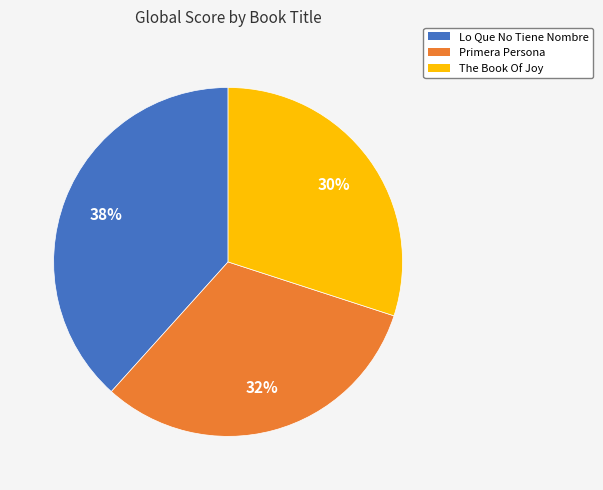

Does Lo Que No Tiene Nombre represent more than half of the total?

No